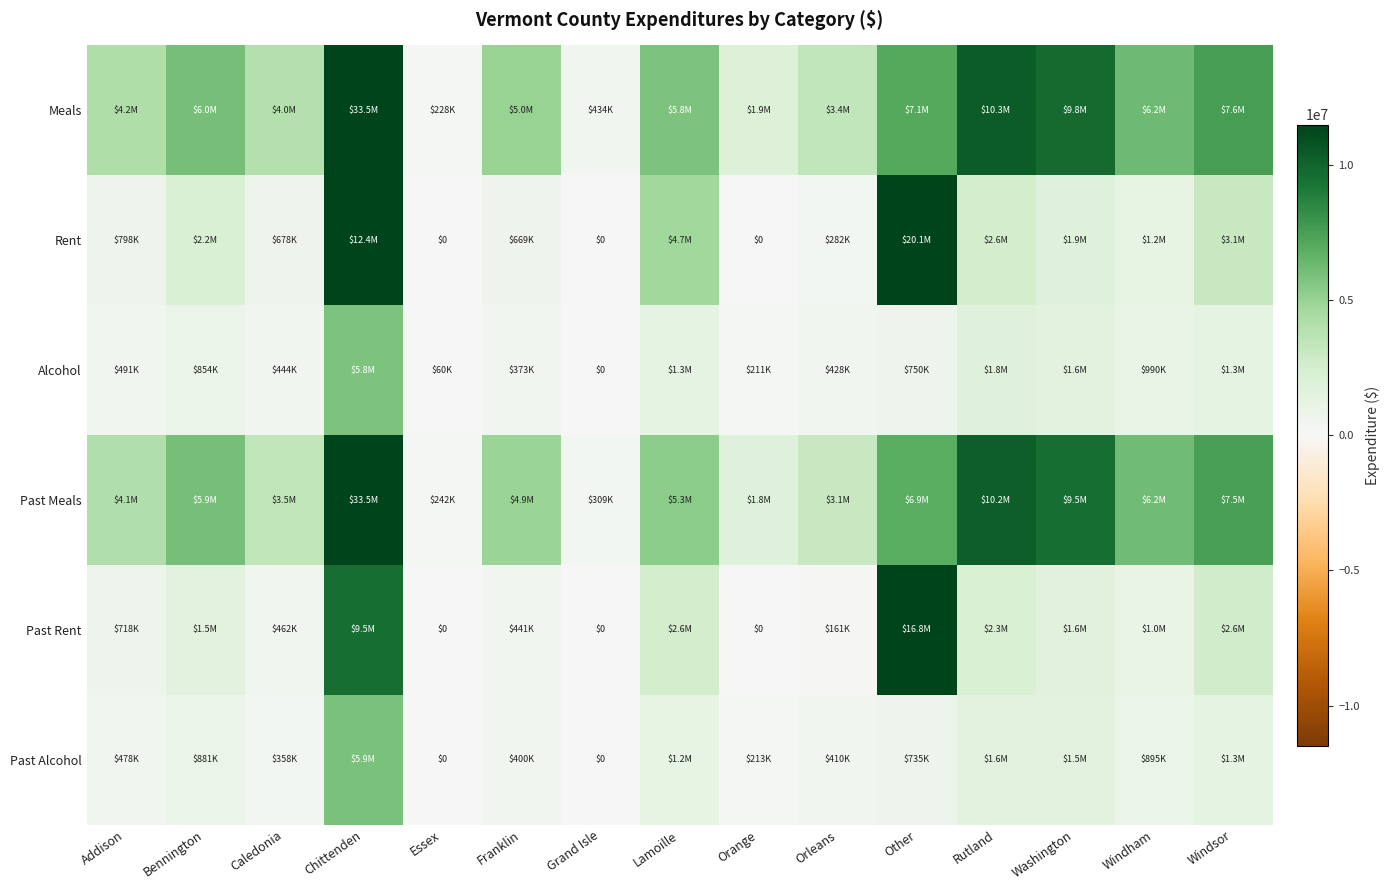

The value of Past Rent at Washington is 748936.9. True or false?

False